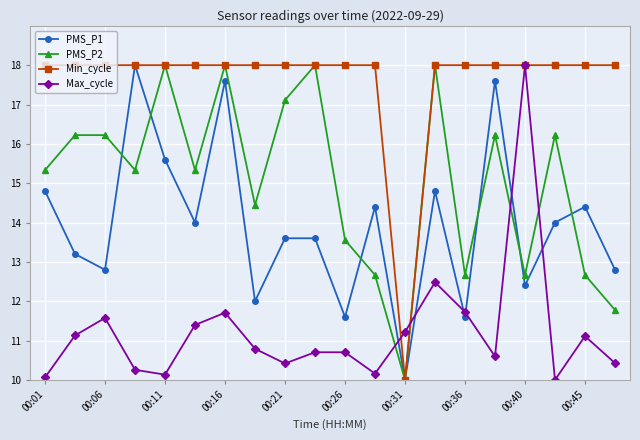

List the series in order of their overall mean, highest first.

Min_cycle, PMS_P2, PMS_P1, Max_cycle